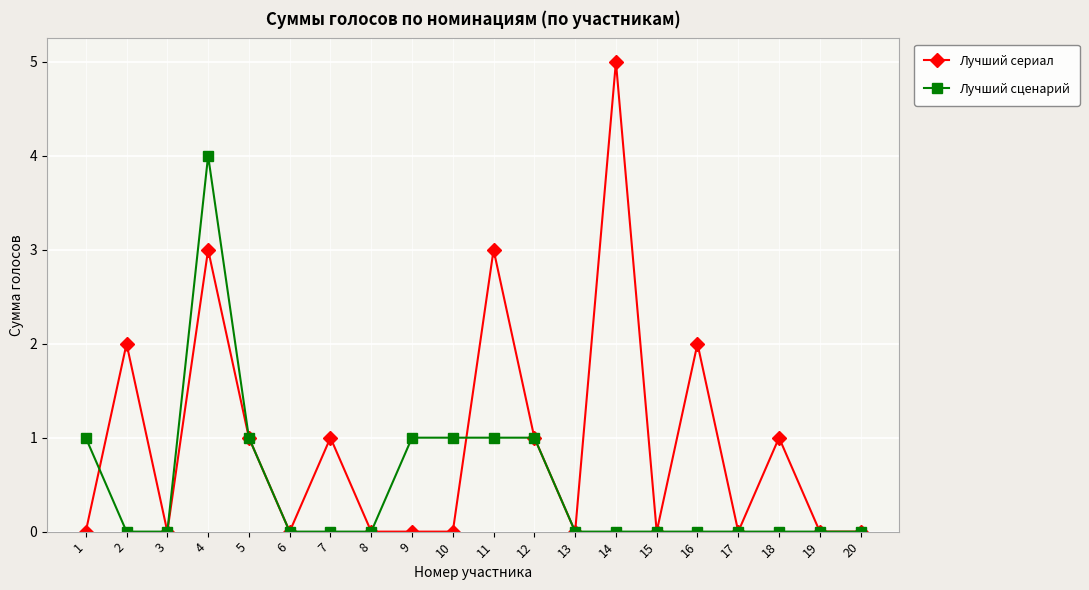

What is the total value across all series at 5?

2